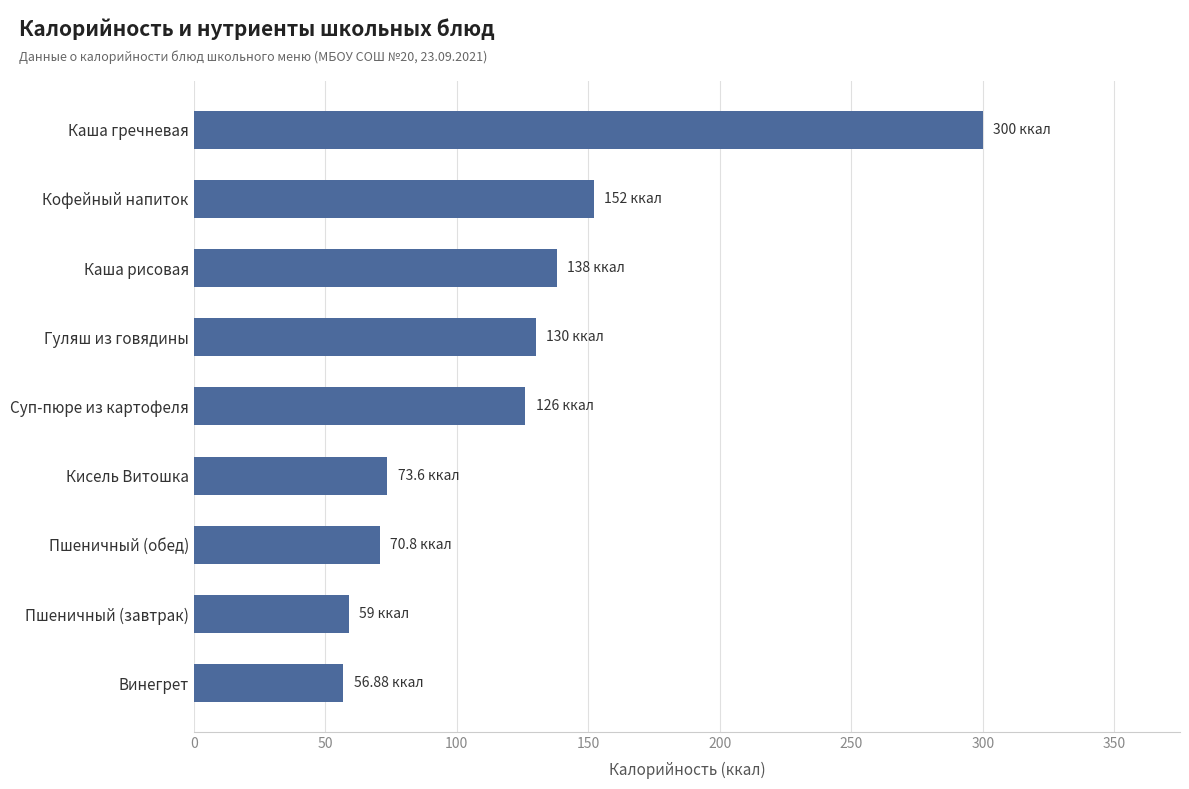

At which label is the value closest to 178?

Кофейный напиток